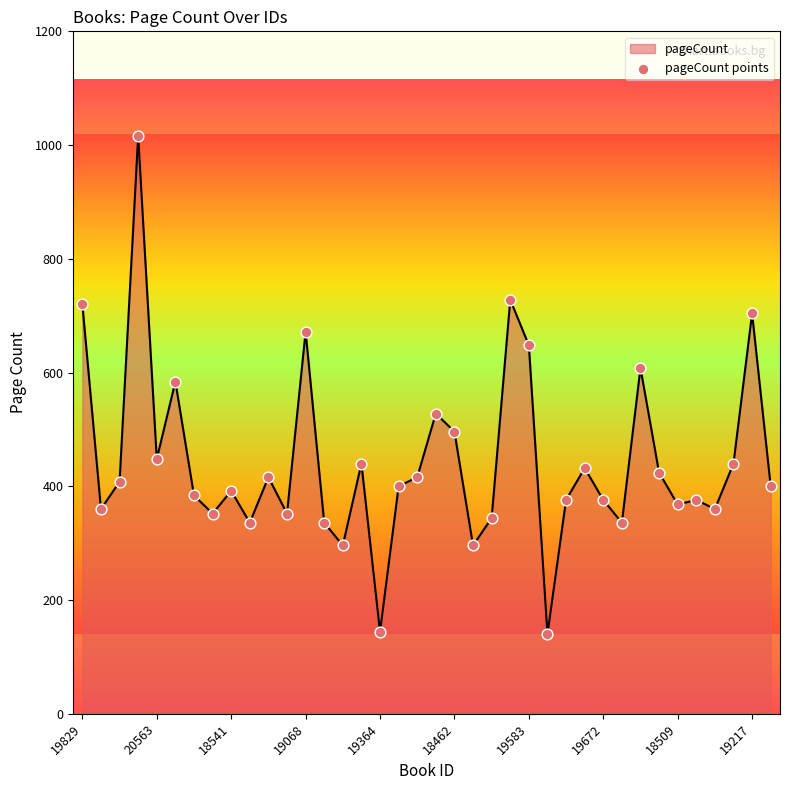

What is the difference between the maximum and minimum values?

876